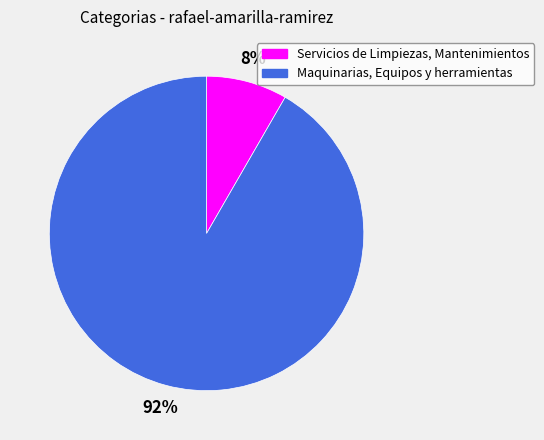

Count the number of slices in the pie.

2